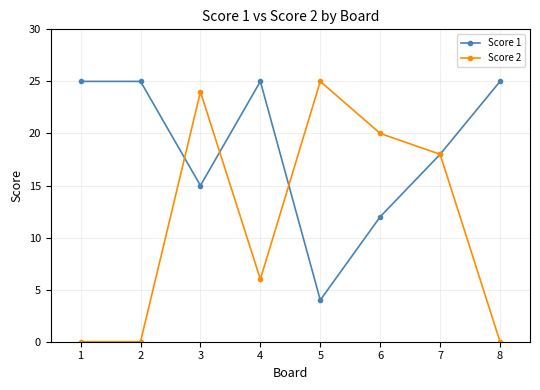

Rank the series by their average value, from highest to lowest.

Score 1, Score 2